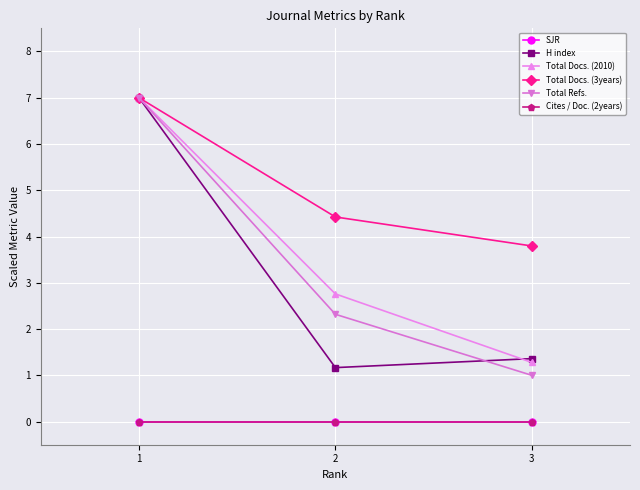

Which category has the highest value across all series?

1